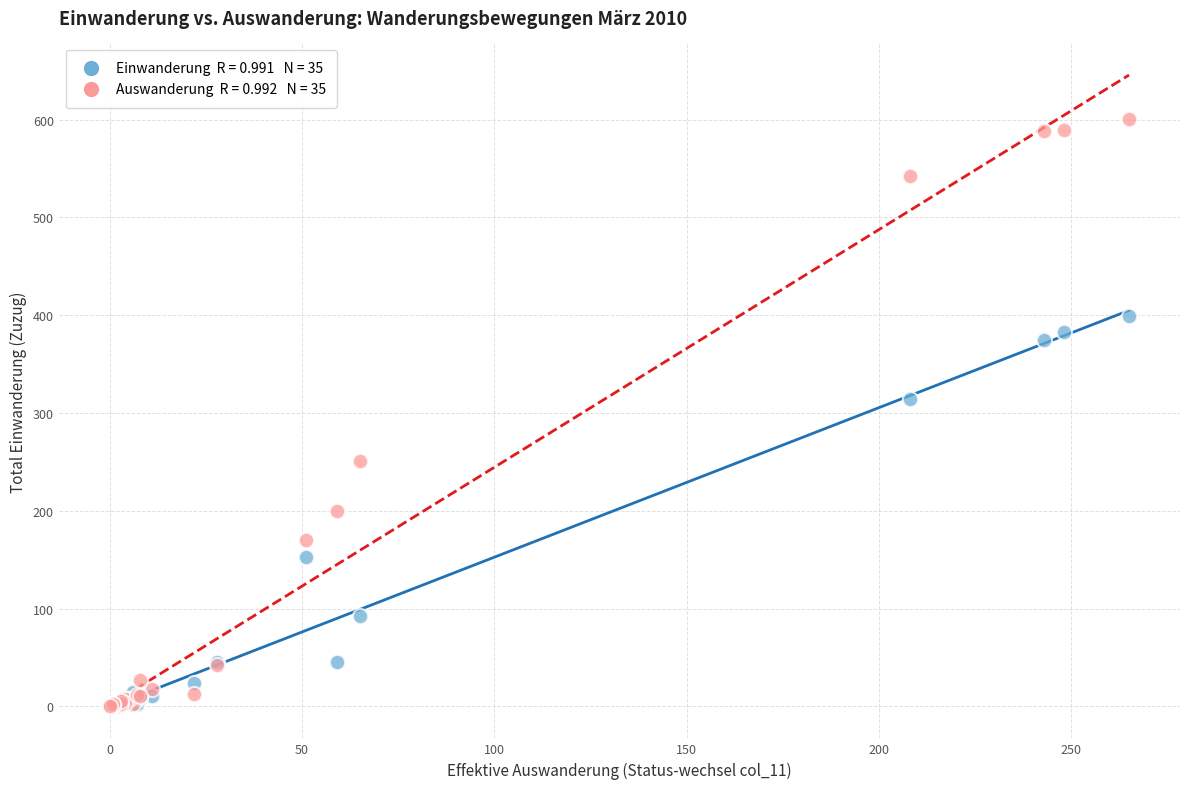

Across all series, what Y value is closest to 300?

314